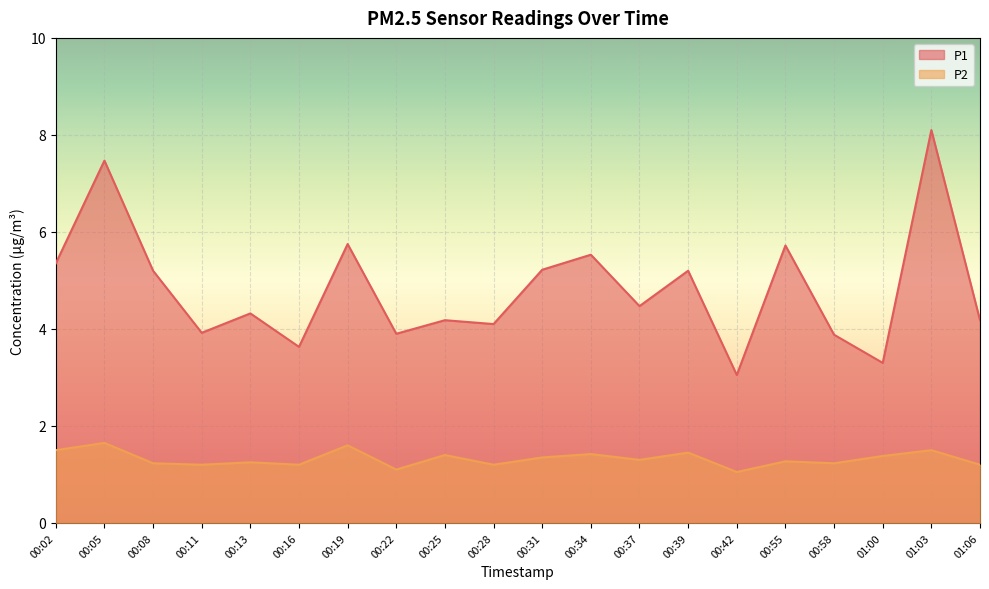

Does the chart display data point markers on the line(s)?

No